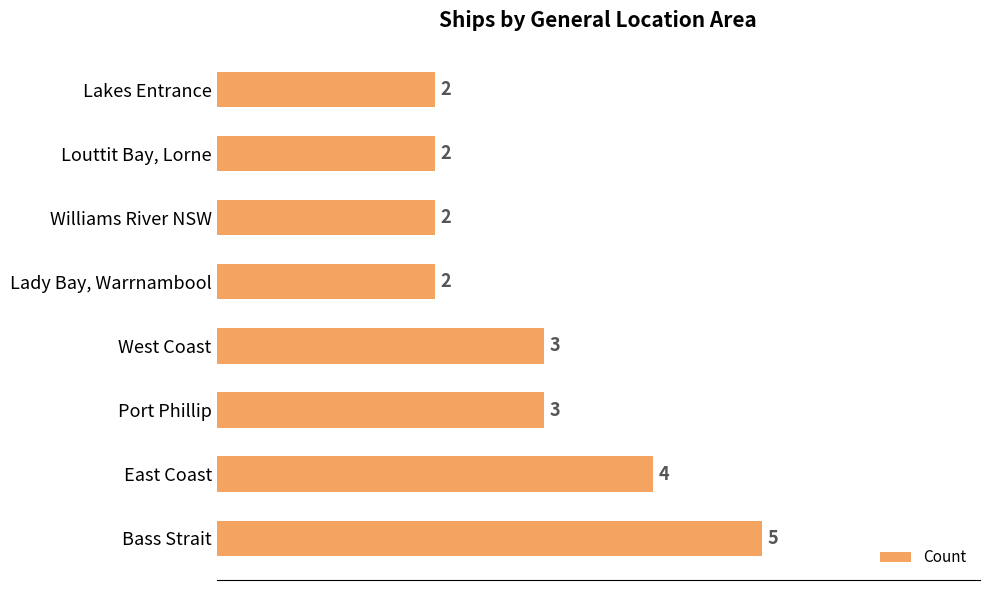

Reading top to bottom, what are all the values shown in this chart?

2	2	2	2	3	3	4	5